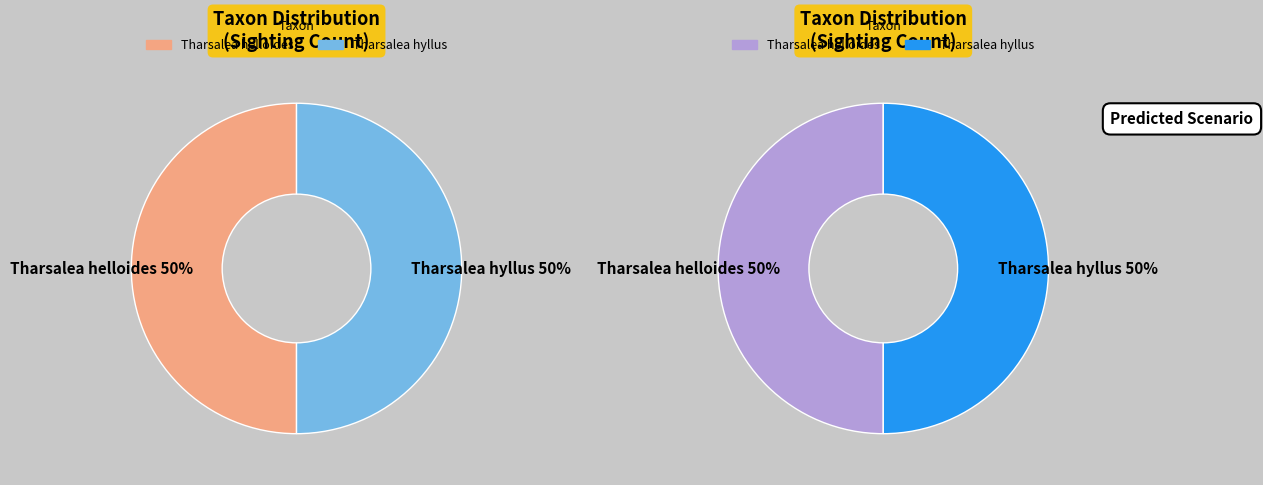

Rank the series by their average value, from lowest to highest.

Tharsalea helloides, Tharsalea hyllus